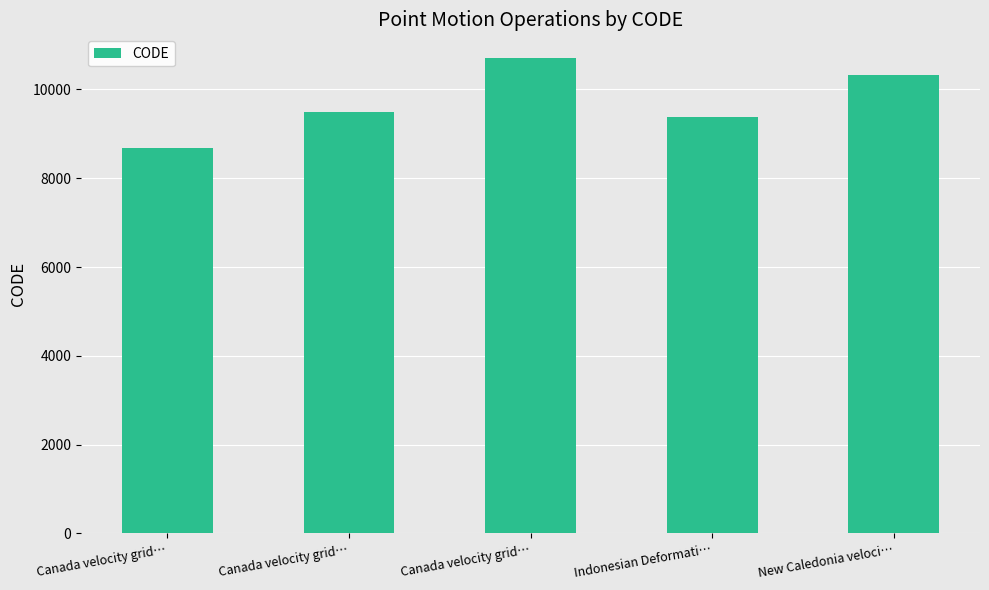

Reading left to right, extract all data points from this chart.

8676	9483	10707	9375	10323